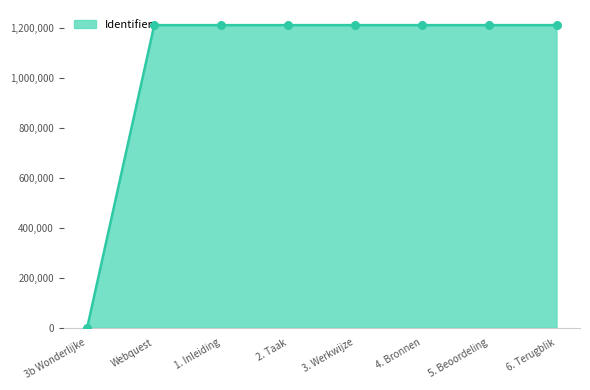

What is the change in value from 3. Werkwijze to 5. Beoordeling?

+7